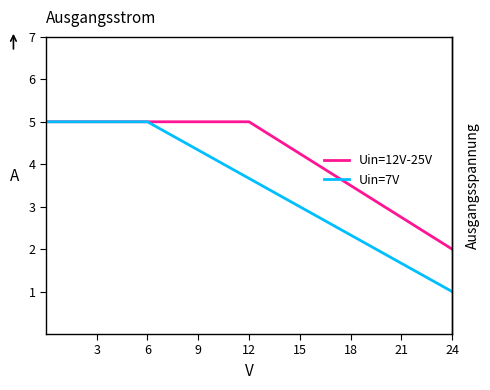

Which series has the largest total across all categories?

Uin=12V-25V